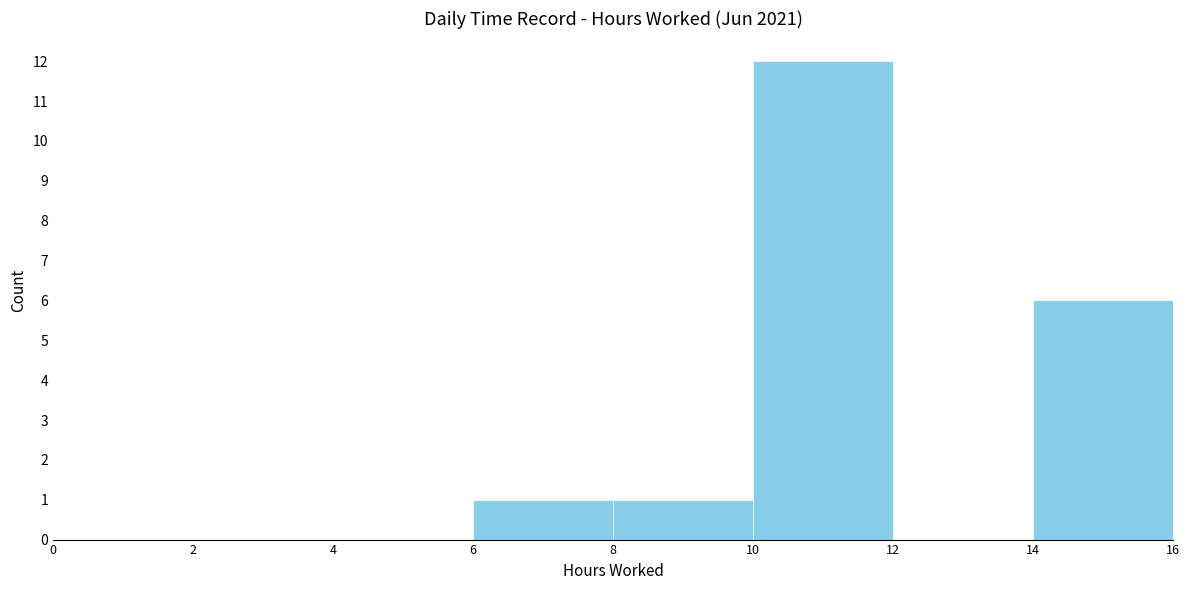

Reading left to right, list every bar in this chart as the range it spans on the x-axis followed by its height. The values are not printed on the chart, so give them approximately, as read against the axis.

0 to 2: 0
2 to 4: 0
4 to 6: 0
6 to 8: 1
8 to 10: 1
10 to 12: 12
12 to 14: 0
14 to 16: 6